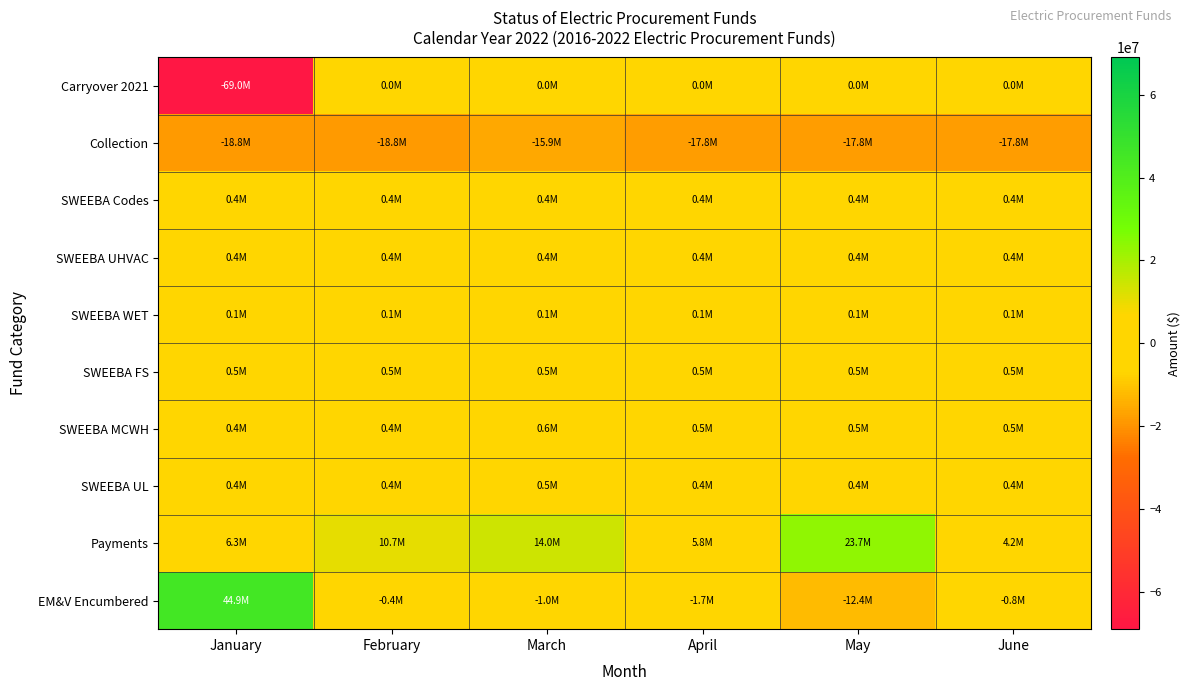

Which category has the highest value across all series?

January